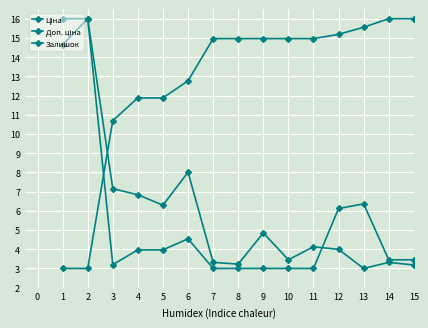

True or false: Ціна has more than 2 interior local peaks.

False